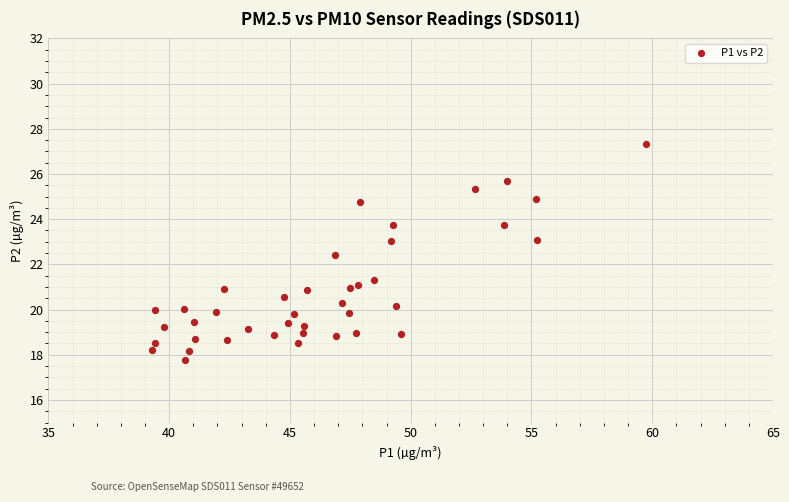

What Y value in the scatter plot is closest to 22?

22.4